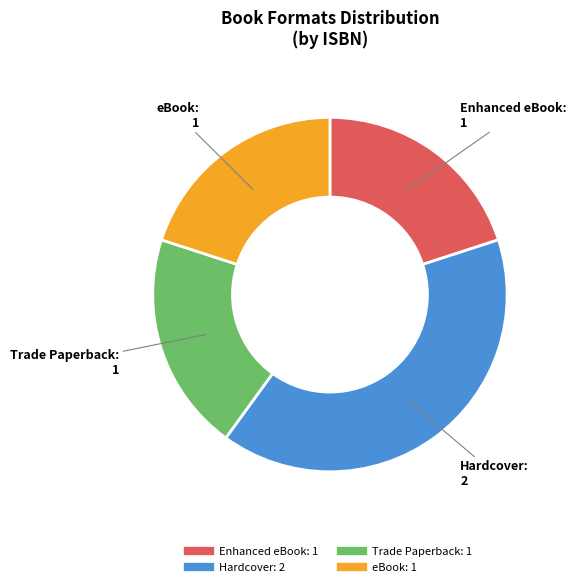

Does any single category account for the majority?

No